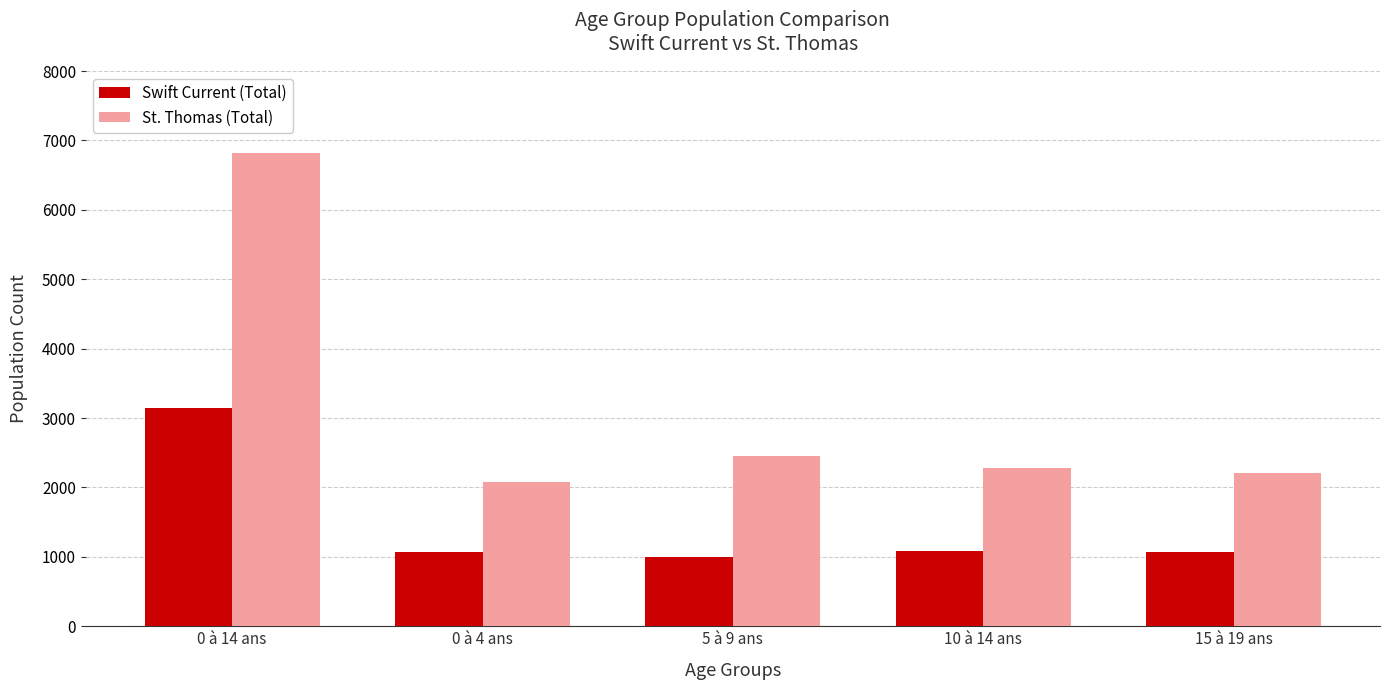

What is the difference between the Swift Current (Total) values at 10 à 14 ans and 0 à 4 ans?

25